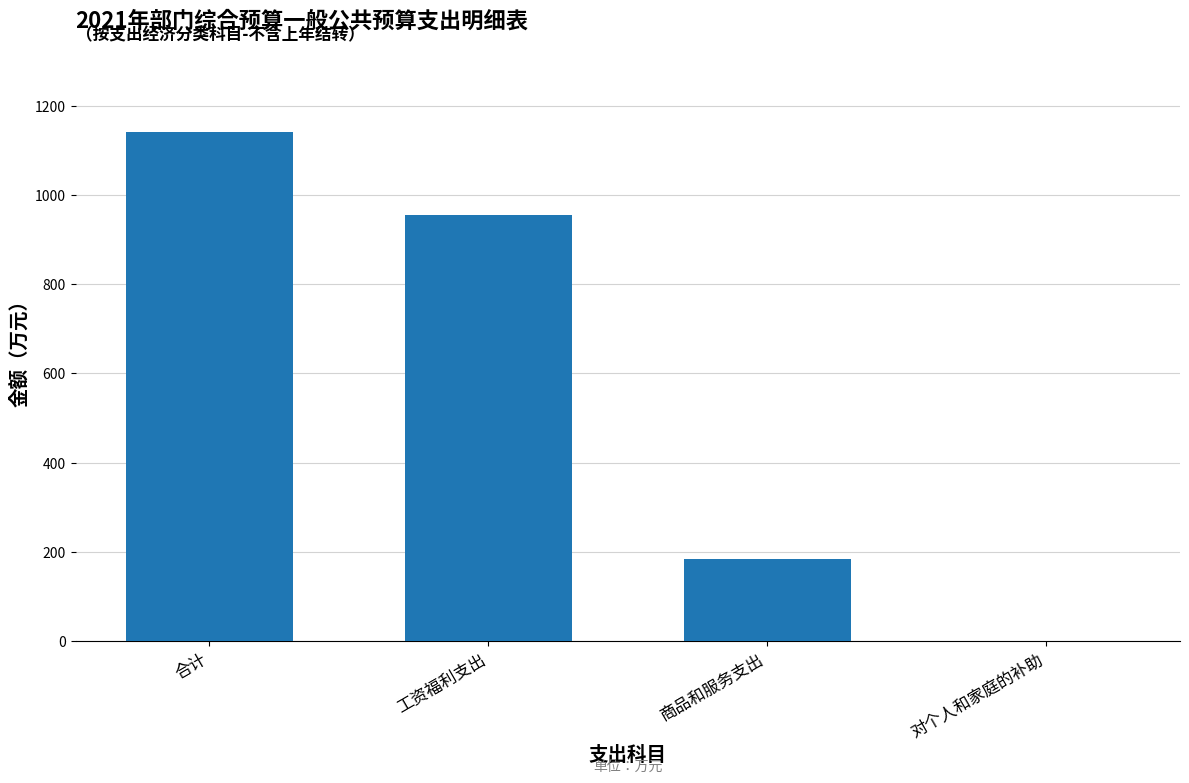

Which category has the highest value across all series?

合计